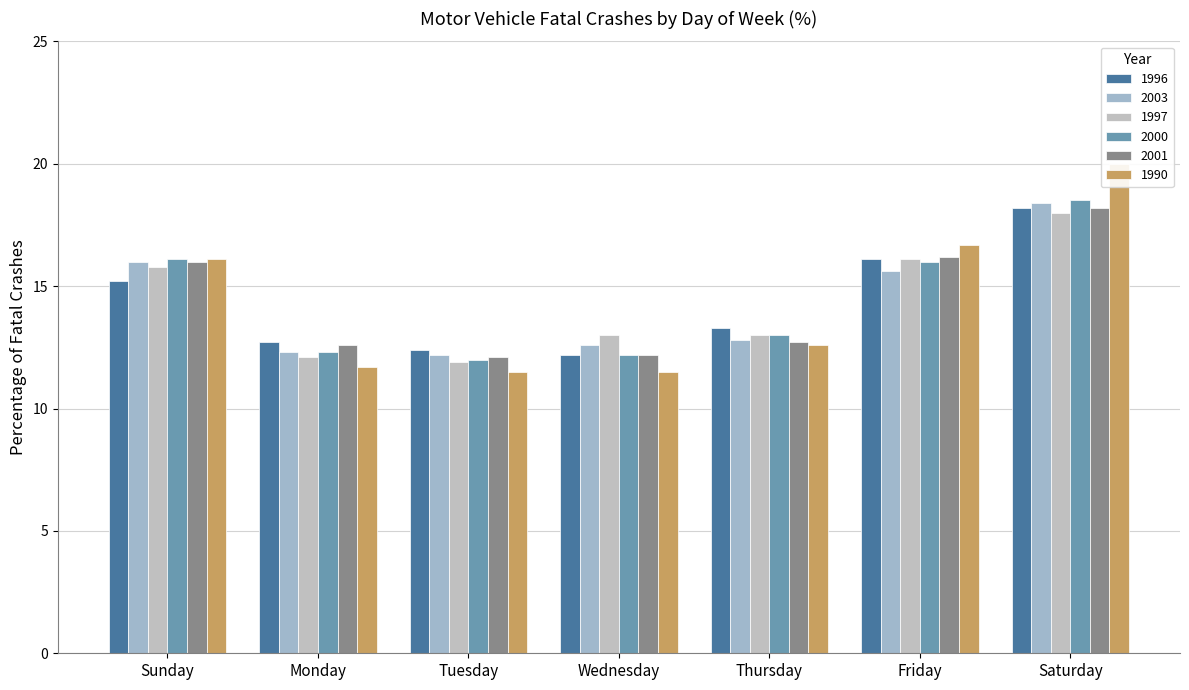

At Friday, list the series in order from largest to smallest.

1990, 2001, 1996, 1997, 2000, 2003